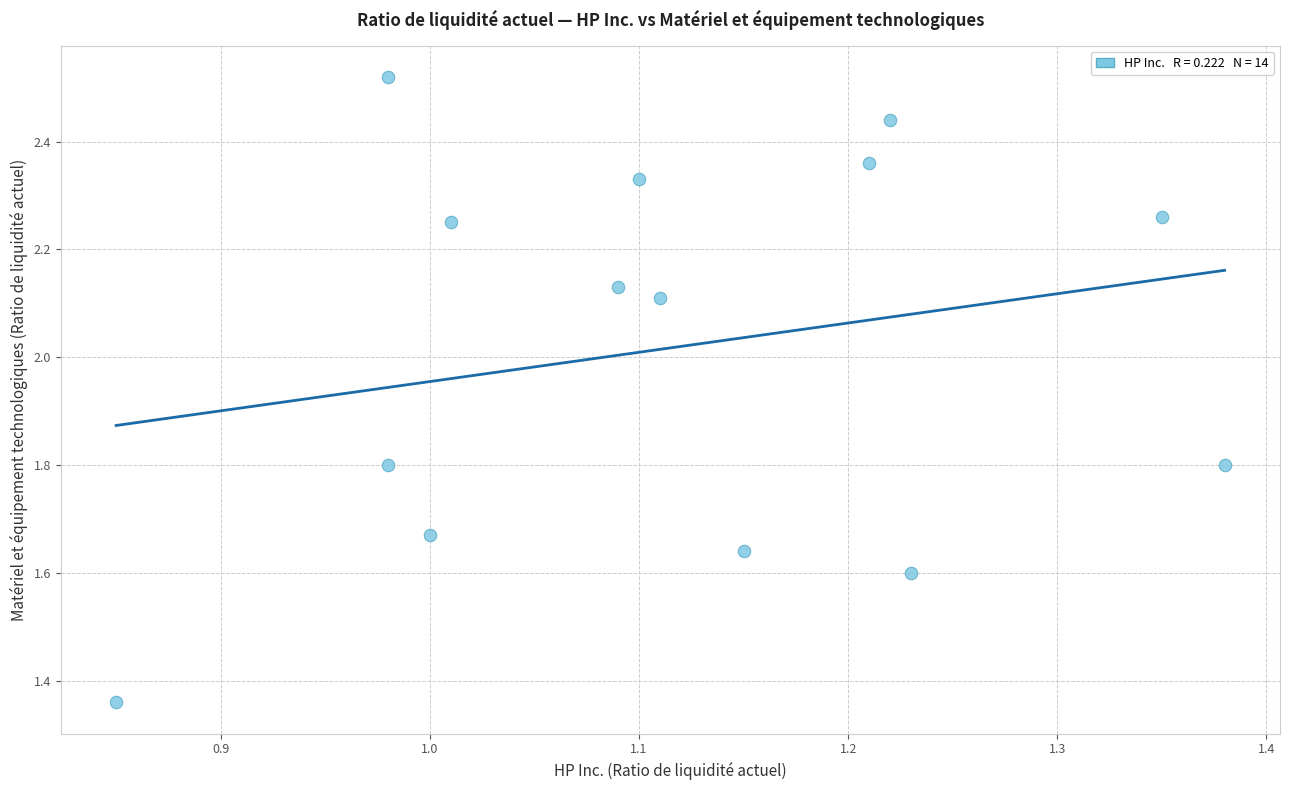

What is the range of X values (max minus min)?

0.5